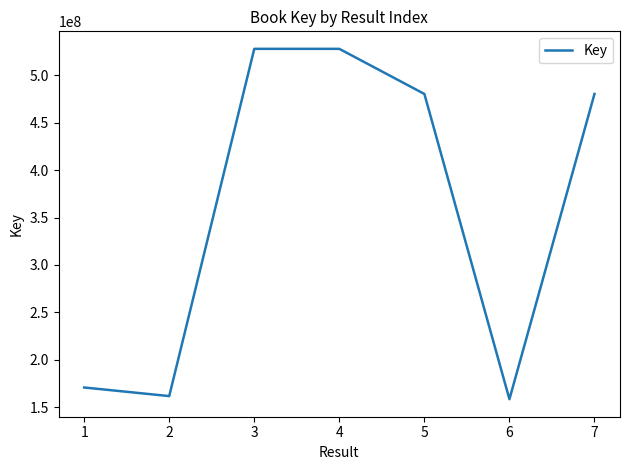

Which label corresponds to the smallest value in the chart?

6